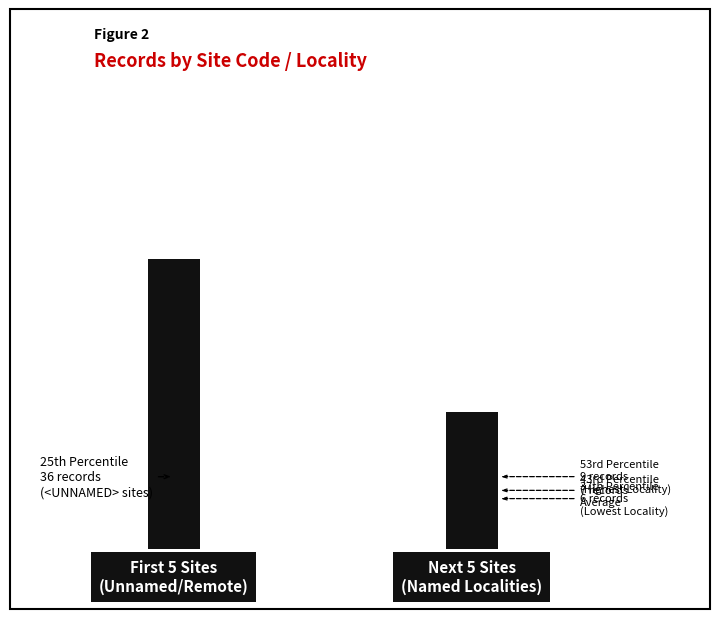

Are the bars horizontal?

No